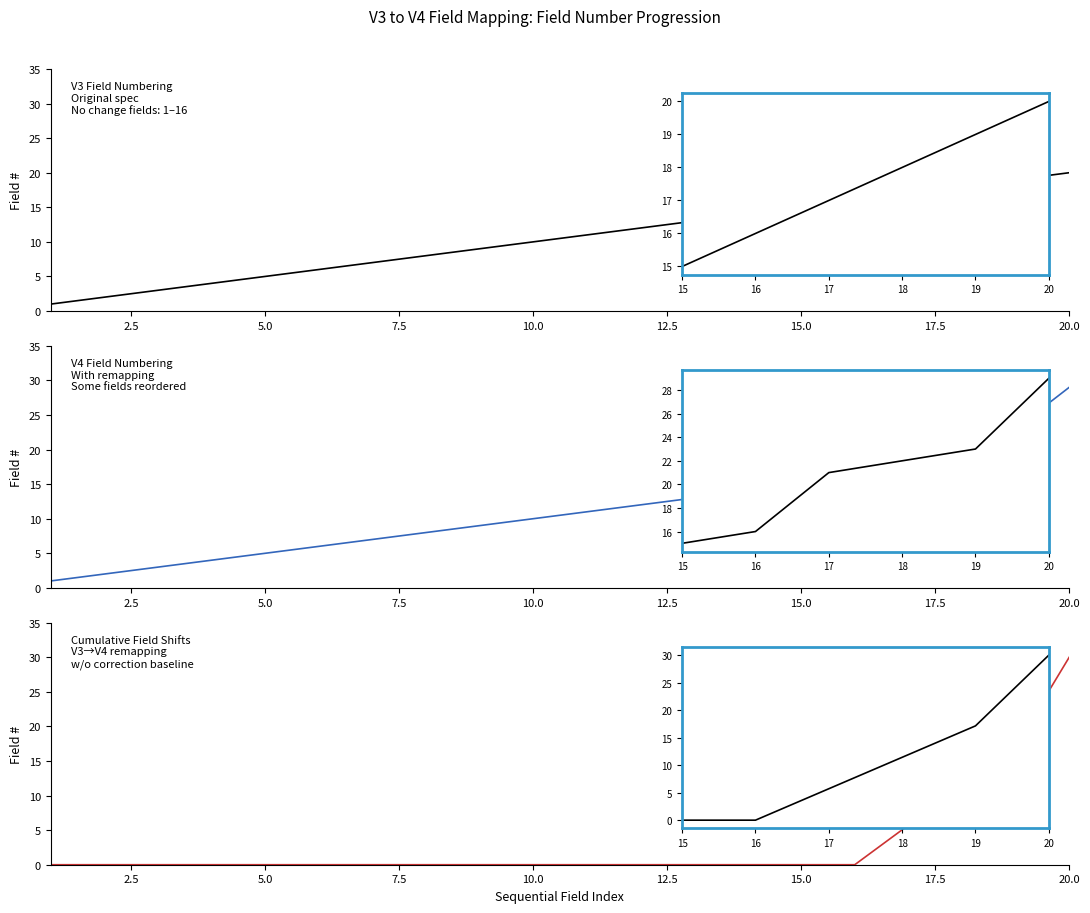

Which has a higher value, 14 or 15?

15